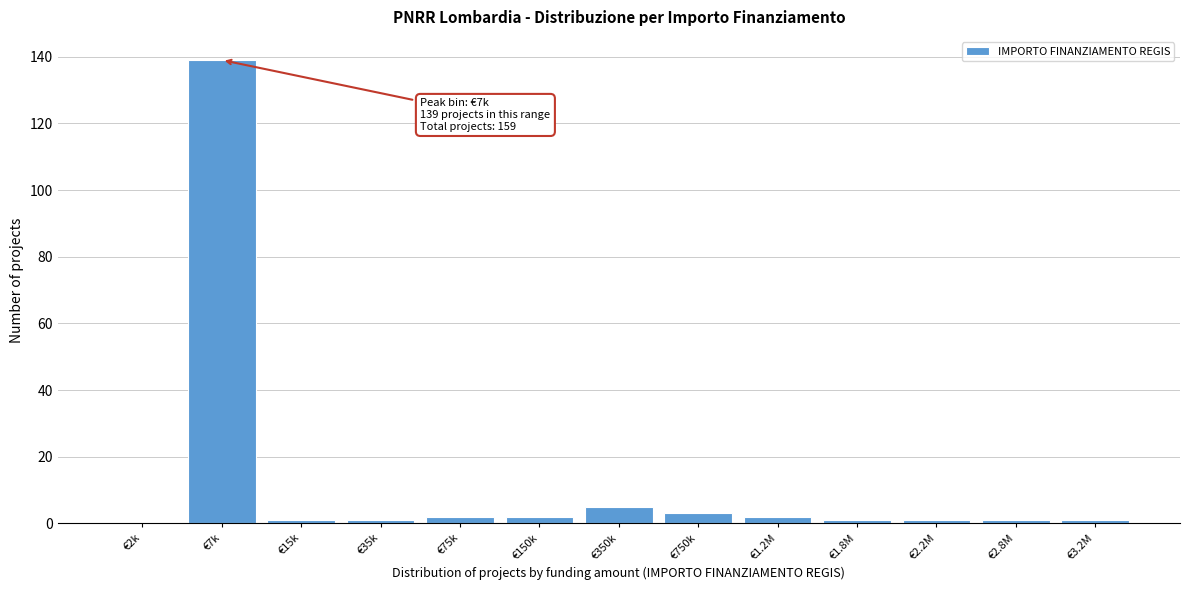

Reading left to right, transcribe all the data shown in this chart.

€2k=0	€7k=139	€15k=1	€35k=1	€75k=2	€150k=2	€350k=5	€750k=3	€1.2M=2	€1.8M=1	€2.2M=1	€2.8M=1	€3.2M=1